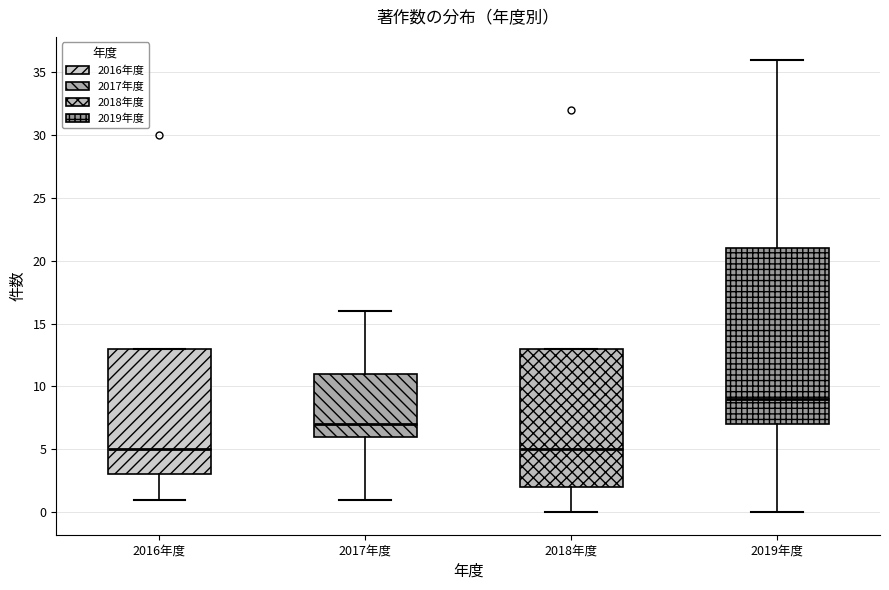

Where does the upper whisker of the box for 2017年度 end on the y-axis? The values are not printed on the chart, so give them approximately, as read against the axis.

16